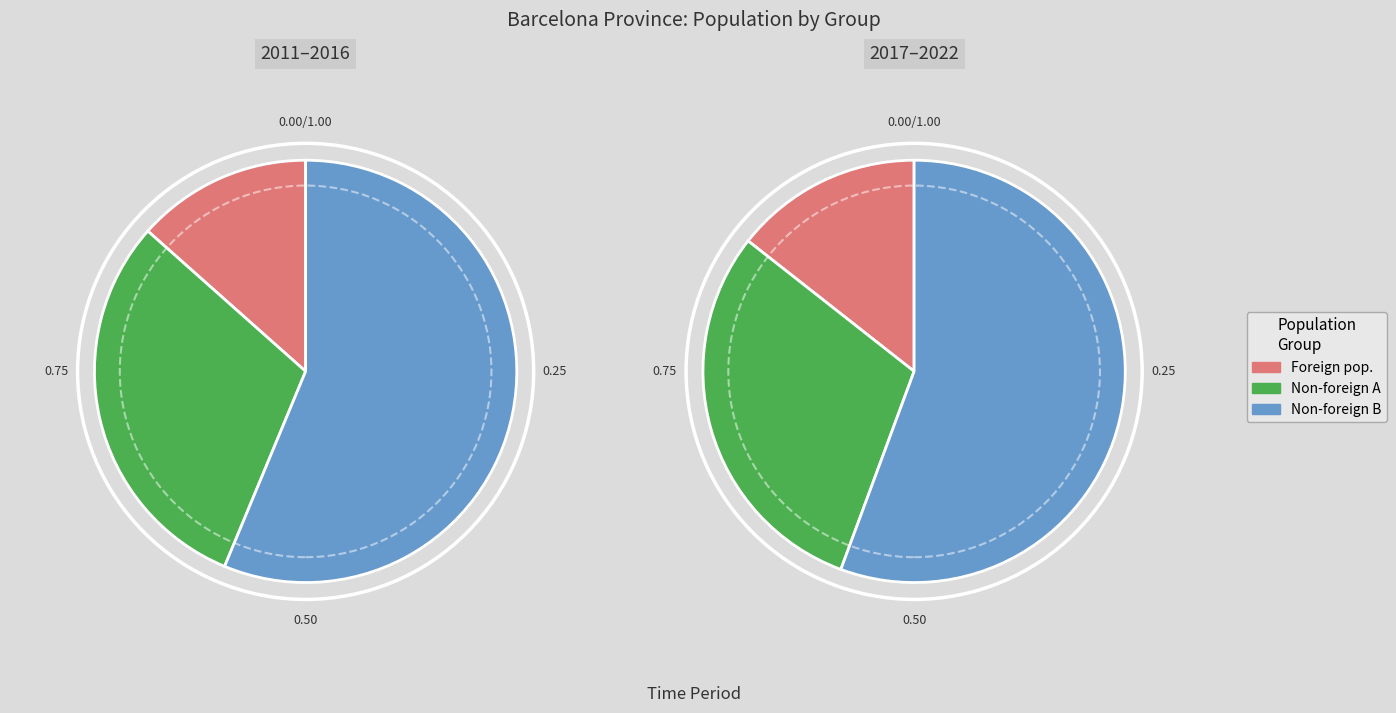

True or false: 2014 accounts for 1% of the total.

False